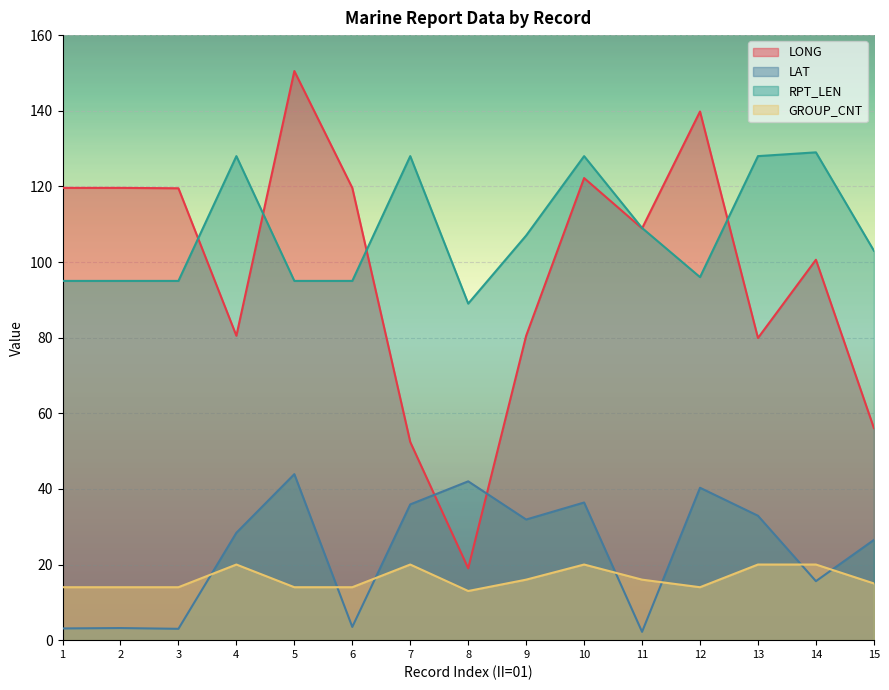

What are all the series names shown in the legend?

LONG, LAT, RPT_LEN, GROUP_CNT